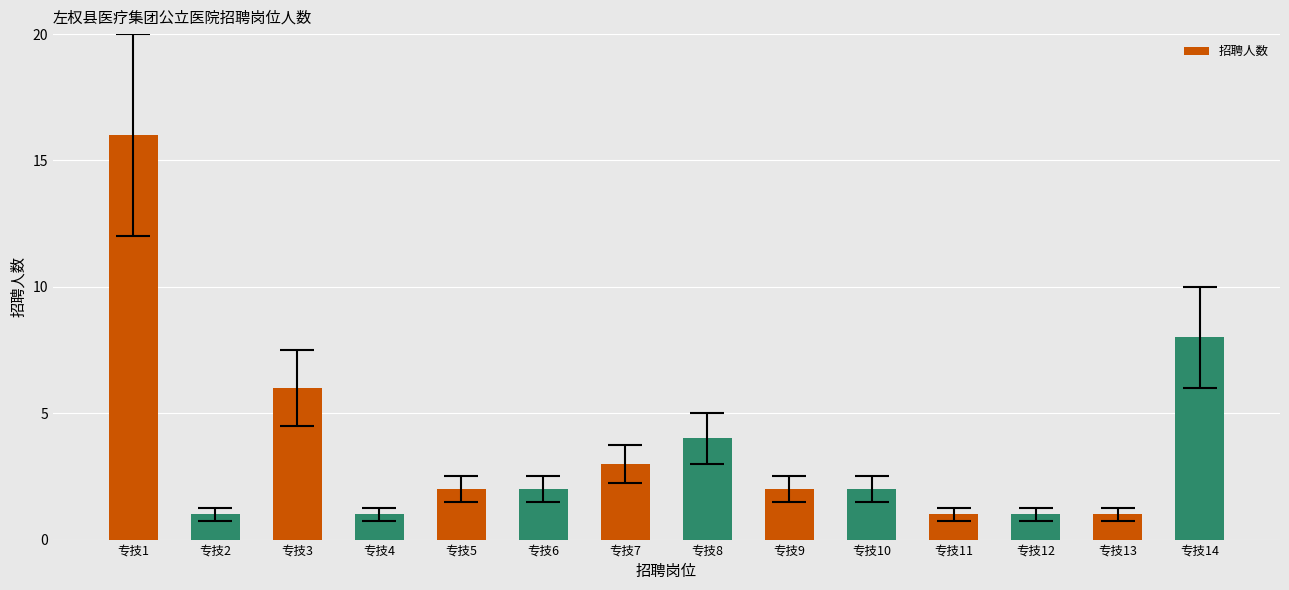

True or false: the data shows 2 at 专技11.

False